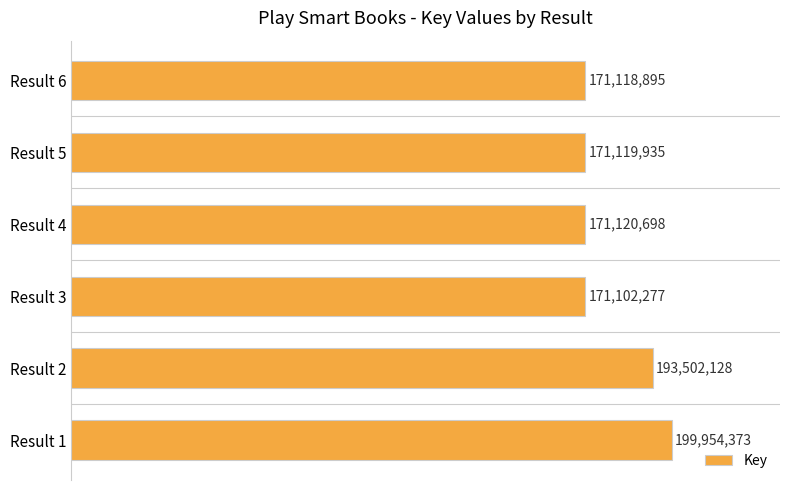

List the labels in order of value, largest first.

Result 1, Result 2, Result 4, Result 5, Result 6, Result 3